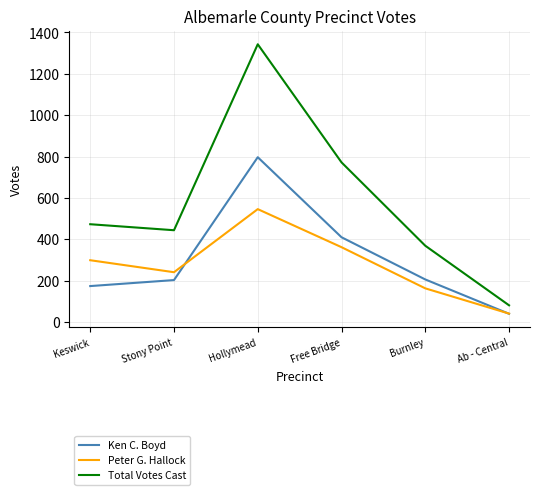

Rank the series by their maximum value, from highest to lowest.

Total Votes Cast, Ken C. Boyd, Peter G. Hallock